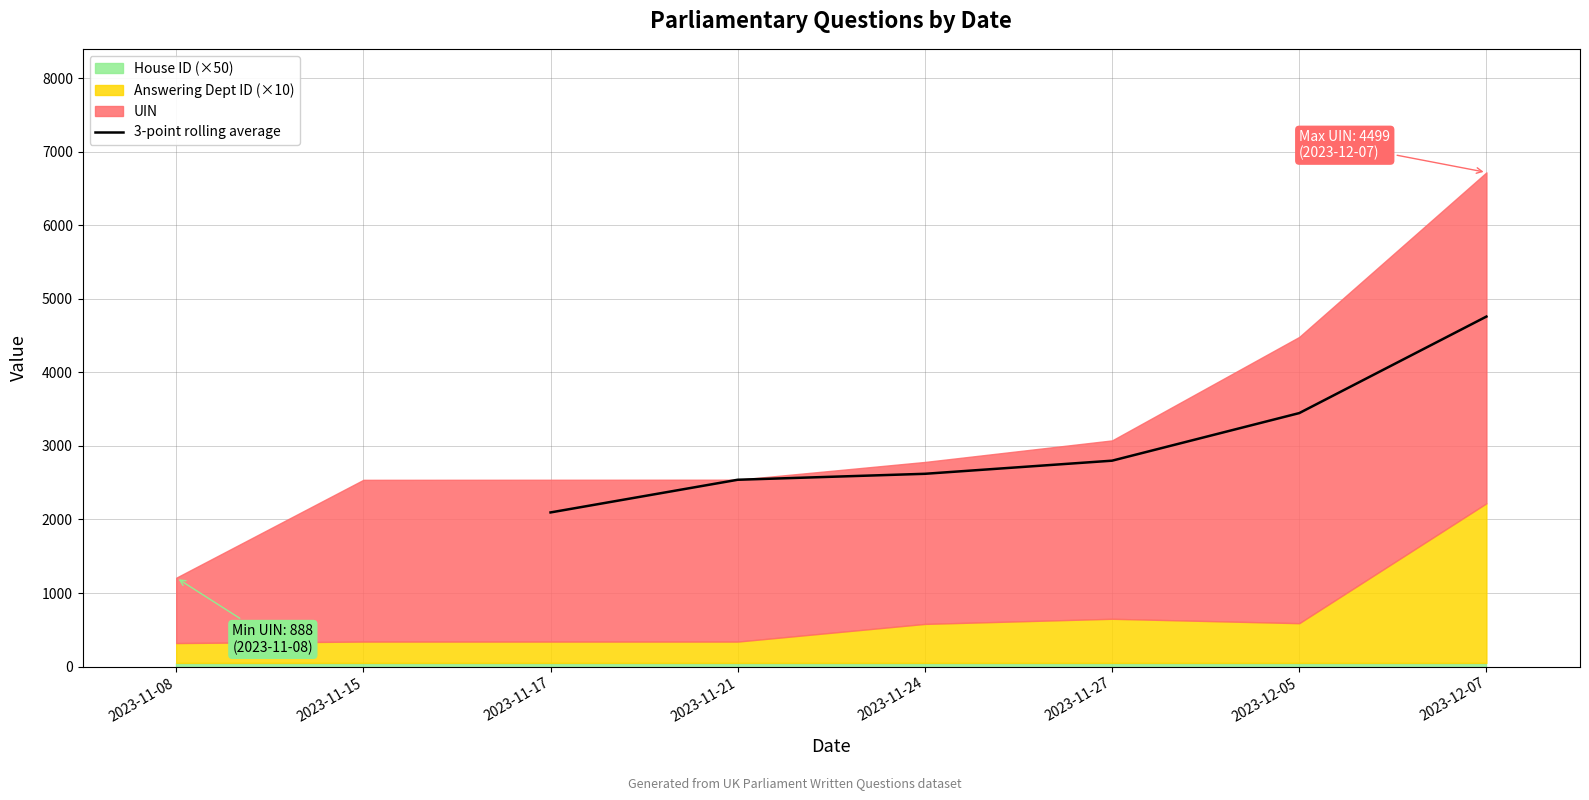

The value of 3-point rolling average at 2023-11-17 is 2095.7. True or false?

True